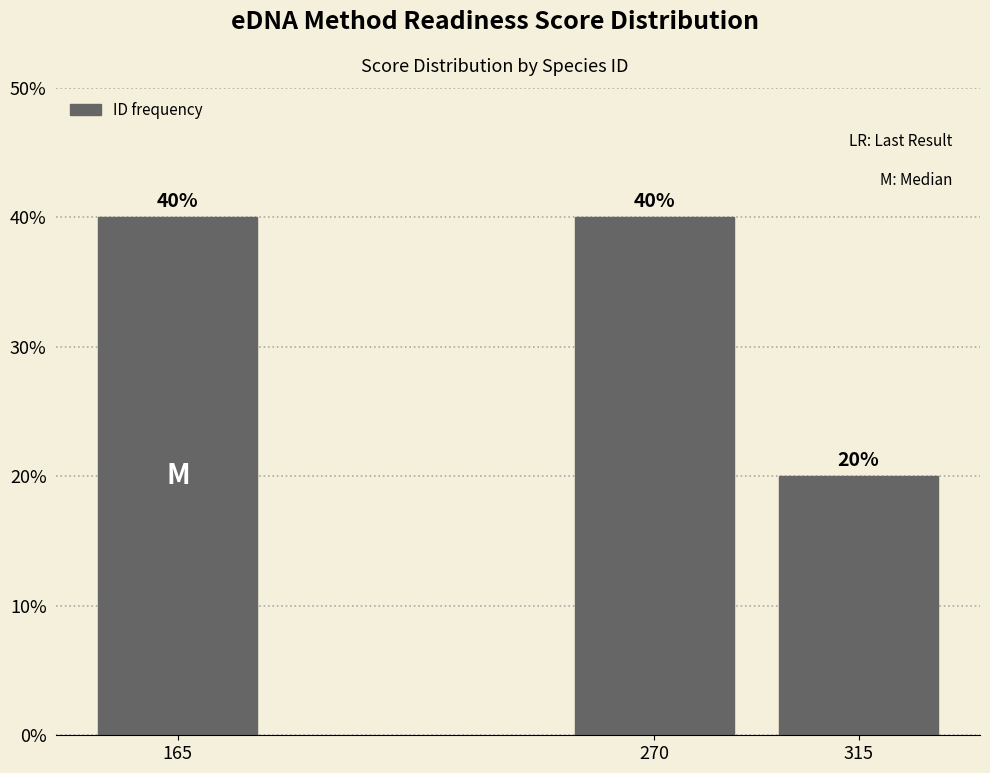

Reading left to right, list all the values displayed in this chart.

40	40	20